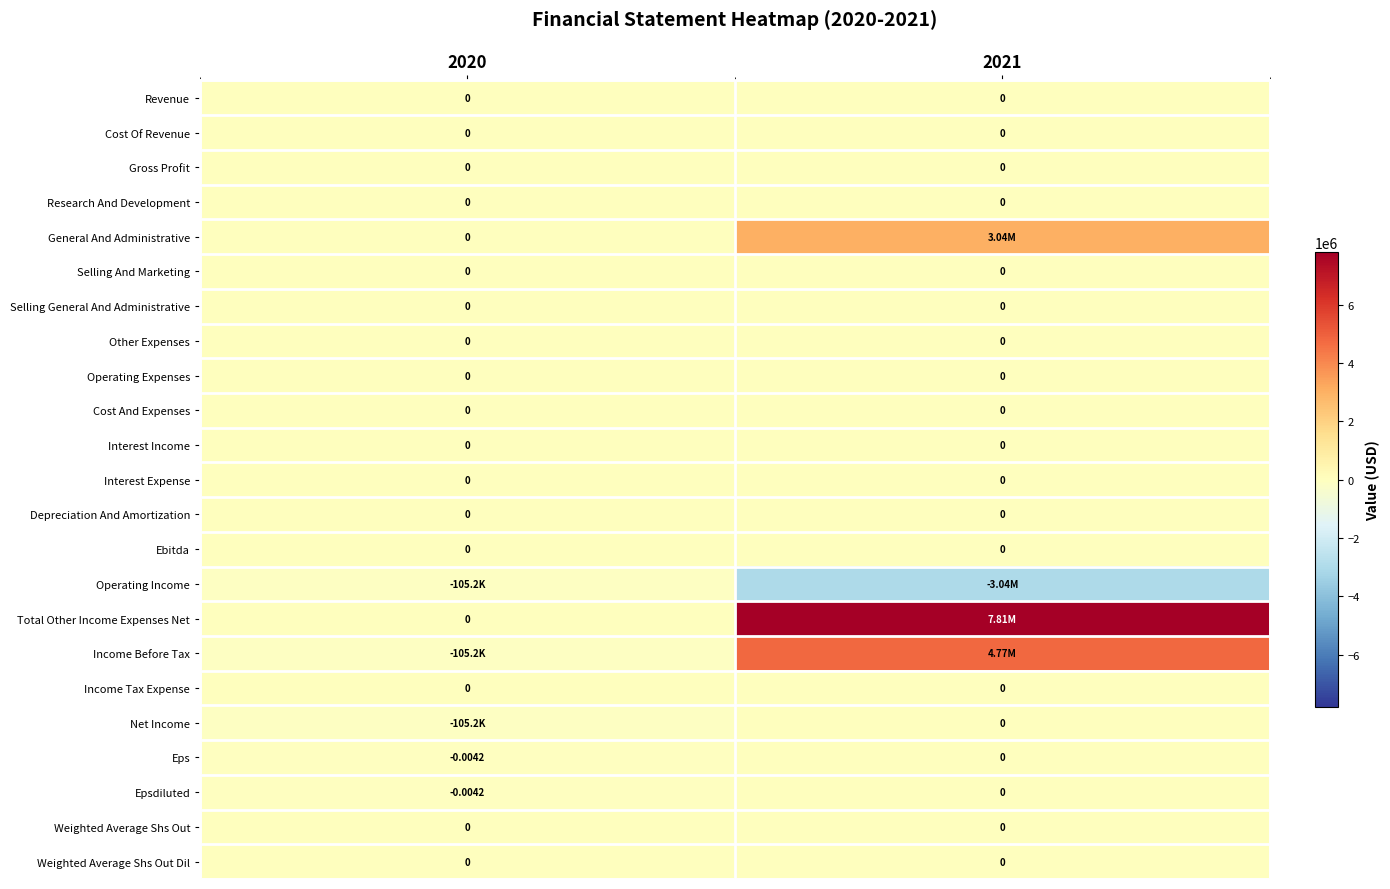

True or false: Eps has a value of 0.0 at 2021.

True